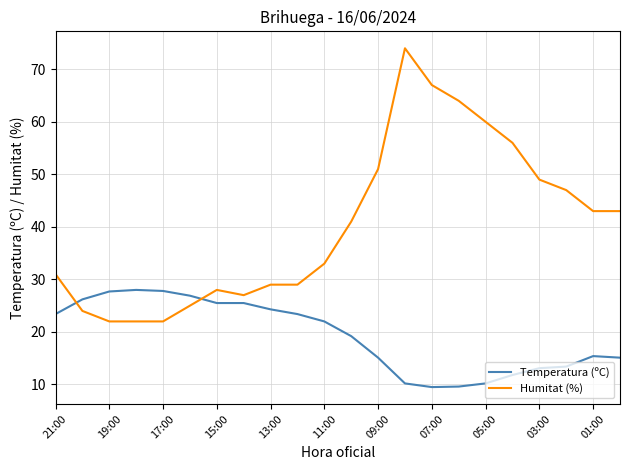

What is the sum of all Temperatura (ºC) values?

423.3